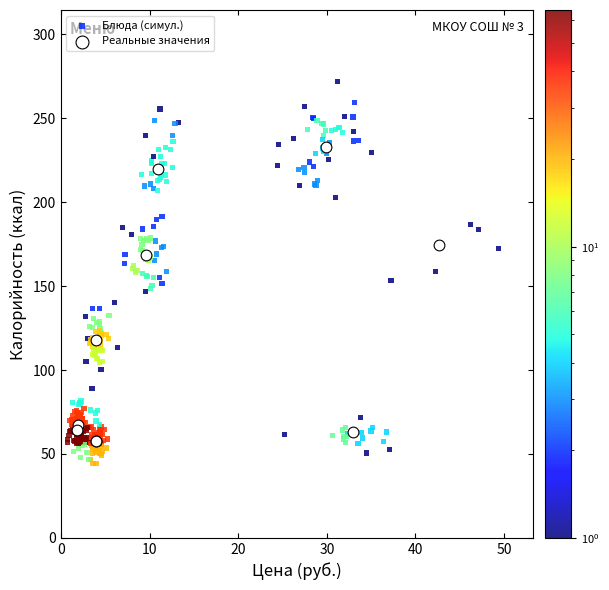

Which series reaches the maximum Y coordinate?

Блюда (симул.)